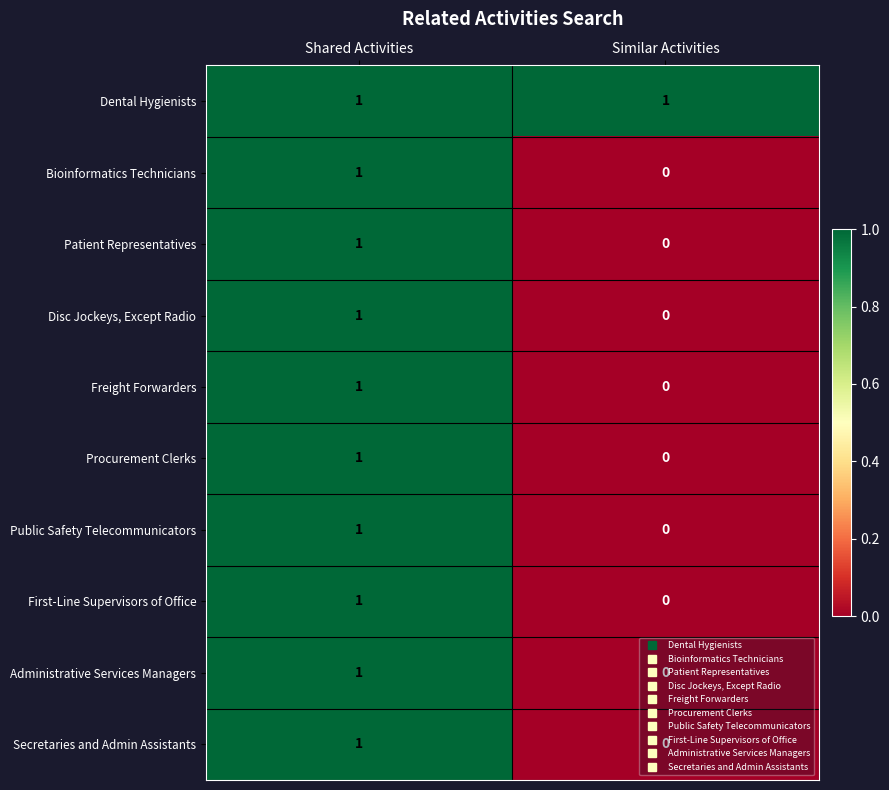

True or false: Patient Representatives has a value of 0 at Similar Activities.

True